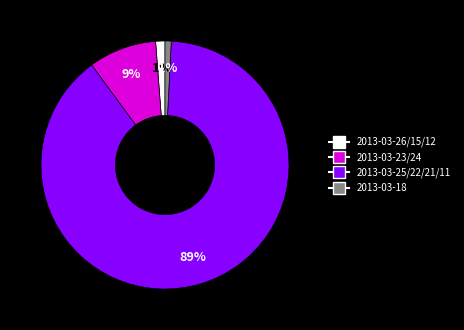

Is there a majority slice in this chart?

Yes